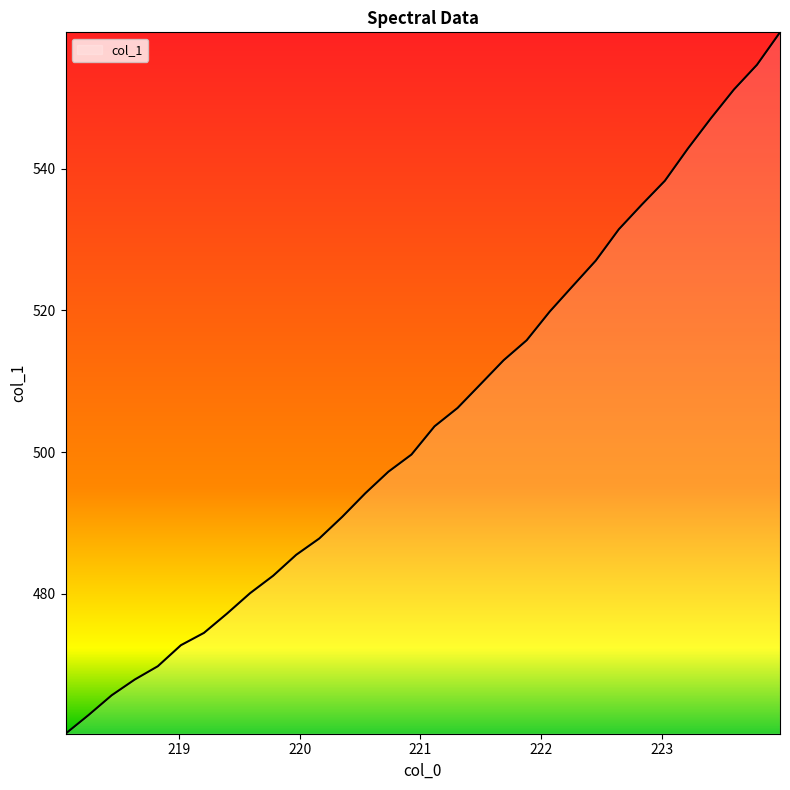

What is the smallest value displayed?

460.2